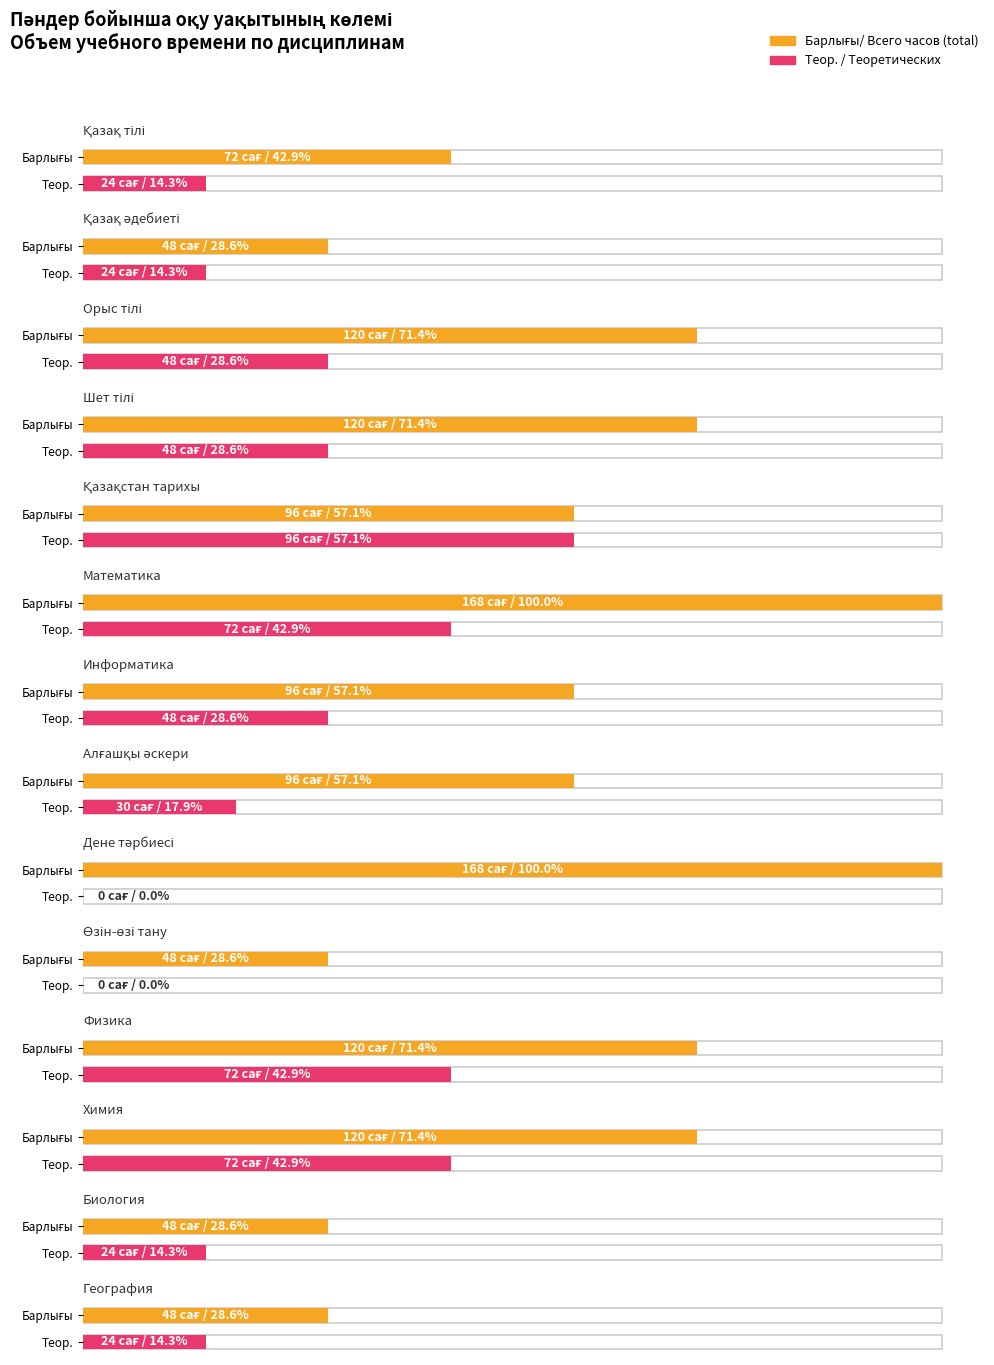

Where does the Барлығы/ Всего часов series first go above 96?

Орыс тілі